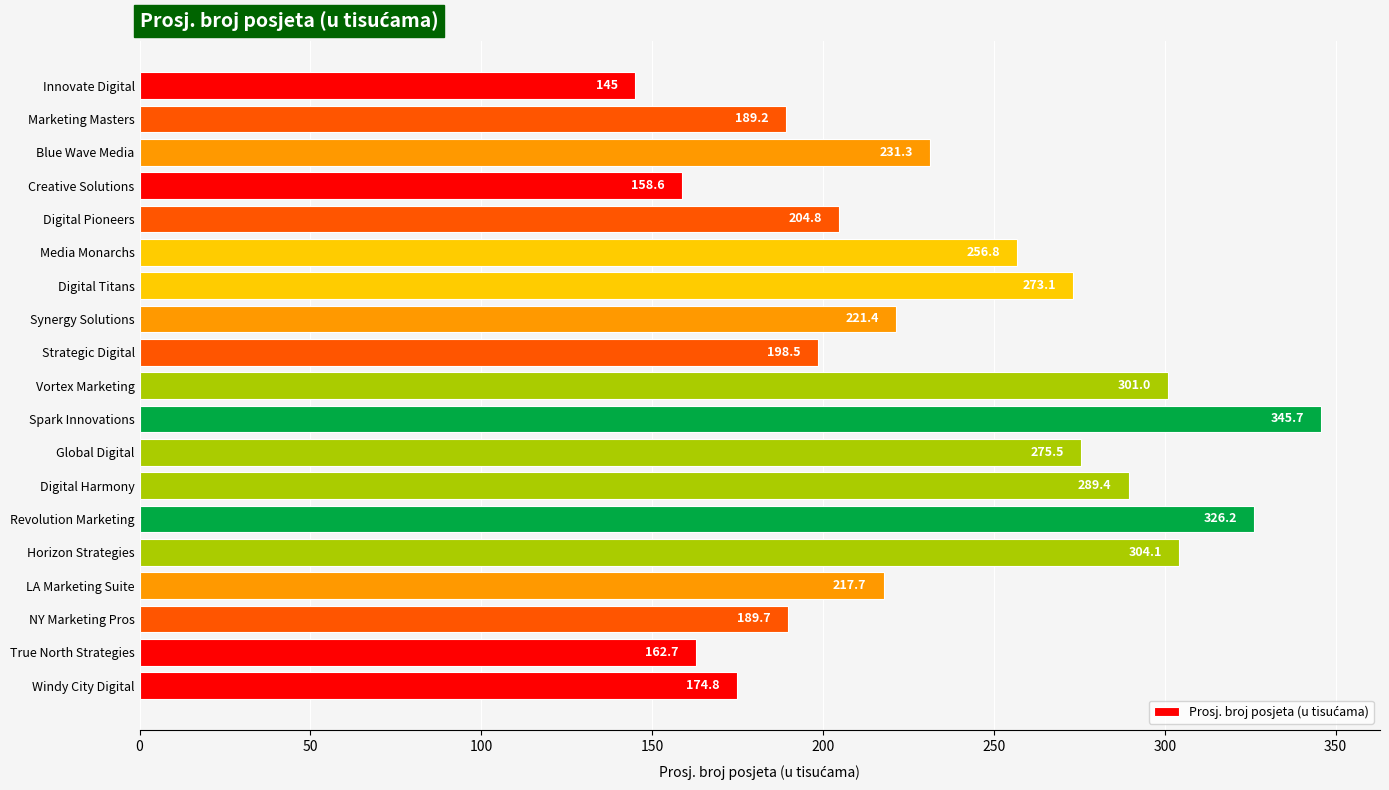

Between Global Digital and Horizon Strategies, which is larger?

Horizon Strategies